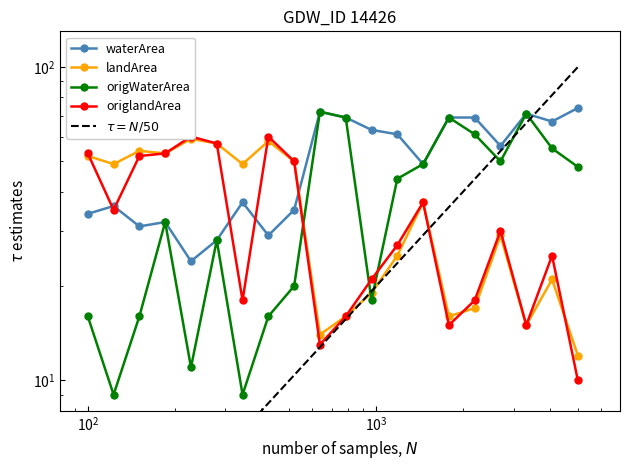

True or false: waterArea and origWaterArea intersect in this chart.

False